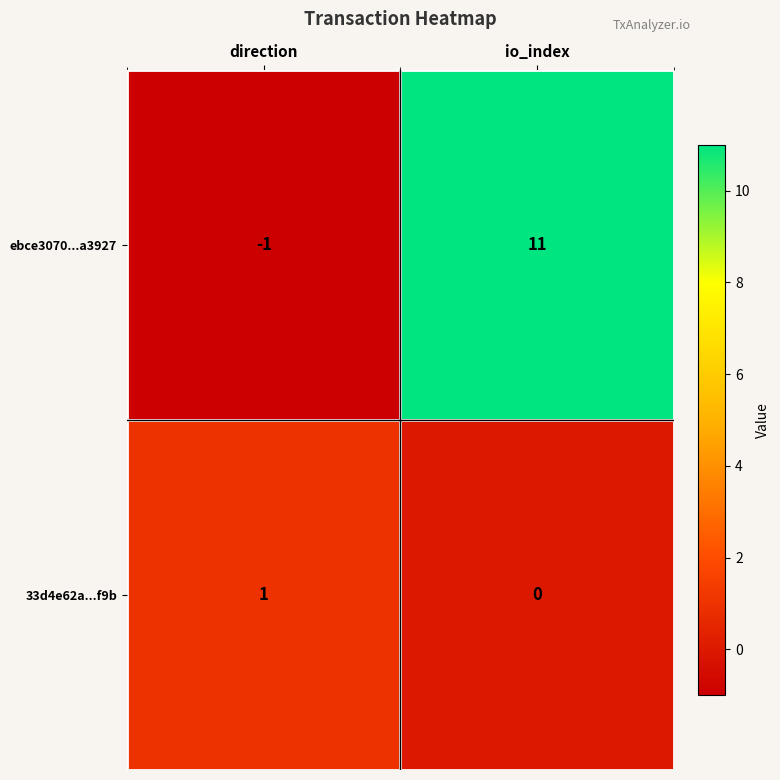

What is the difference between the maximum and minimum values in the ebce3070...a3927 series?

12